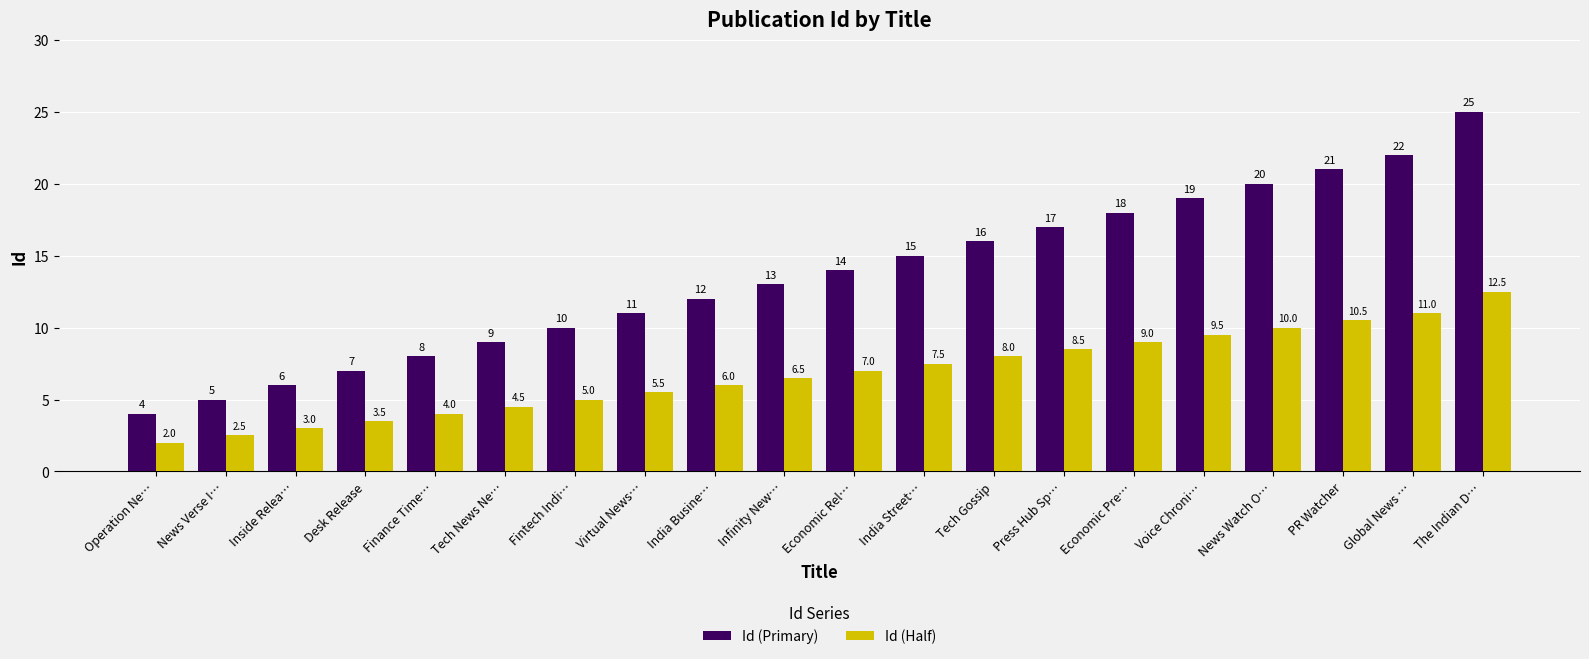

What are all the series names shown in the legend?

Id (Primary), Id (Half)